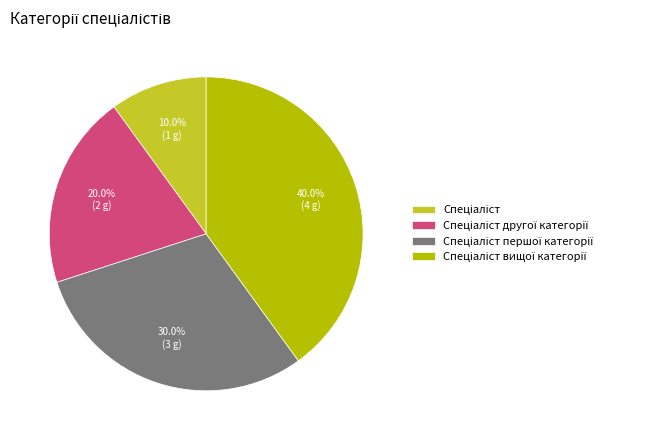

Is there any slice that represents more than half of the pie?

No